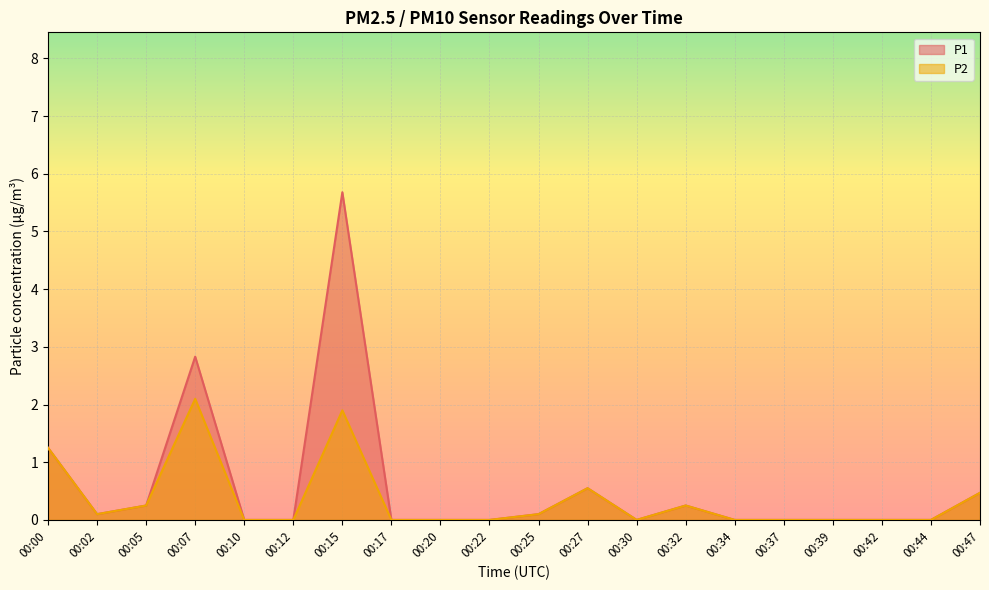

True or false: P1 and P2 intersect in this chart.

False